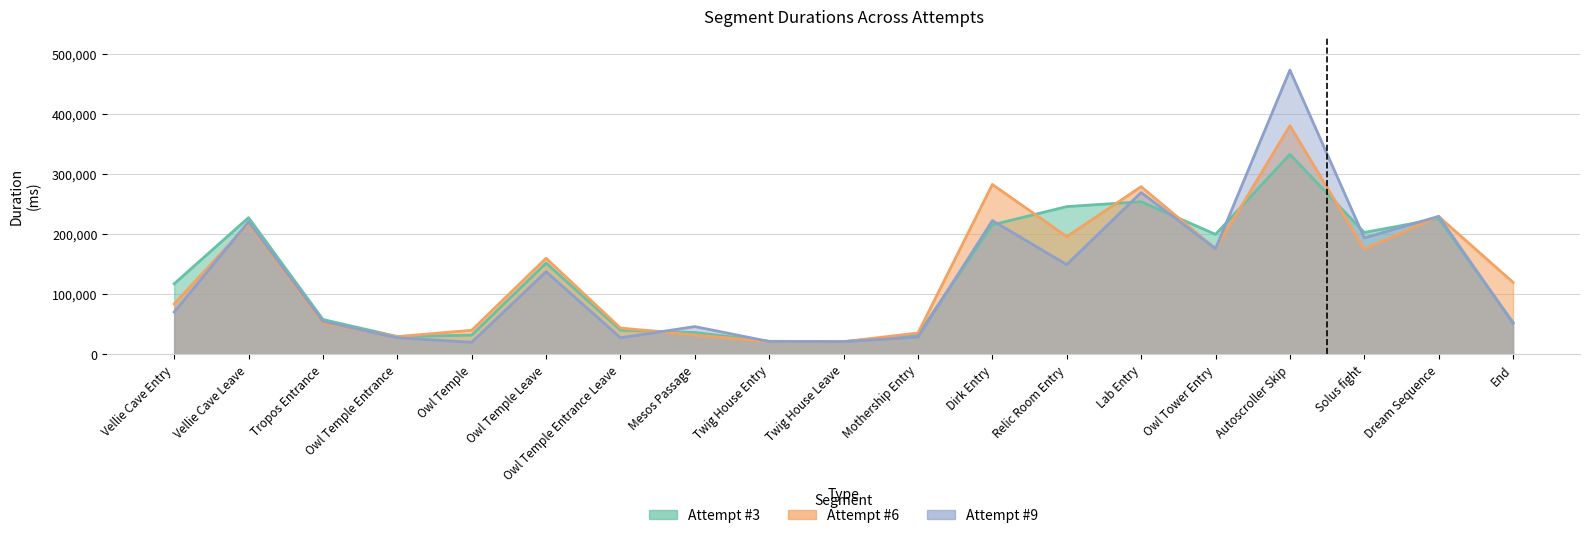

How many lines are shown in the chart?

3